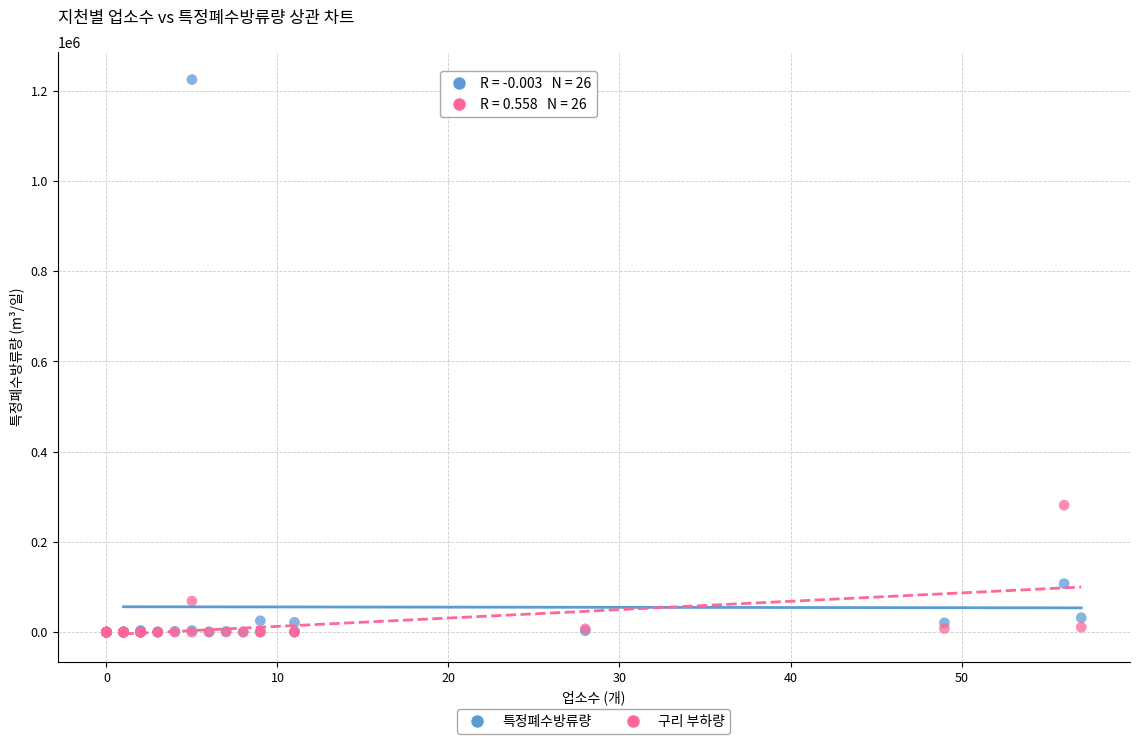

Across all series, what Y value is closest to 612121?

281278.8